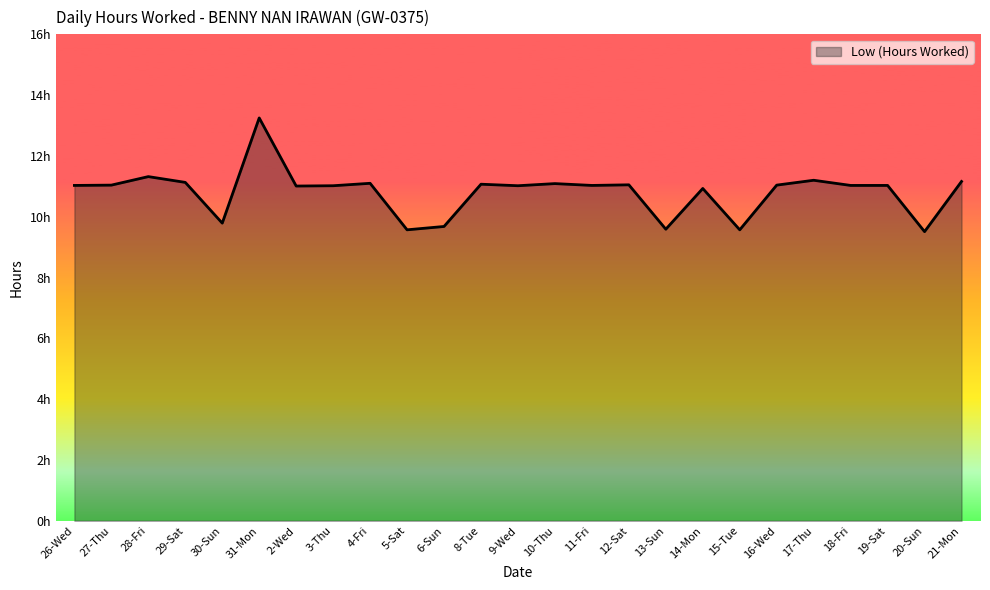

Does the chart have visible grid lines?

No